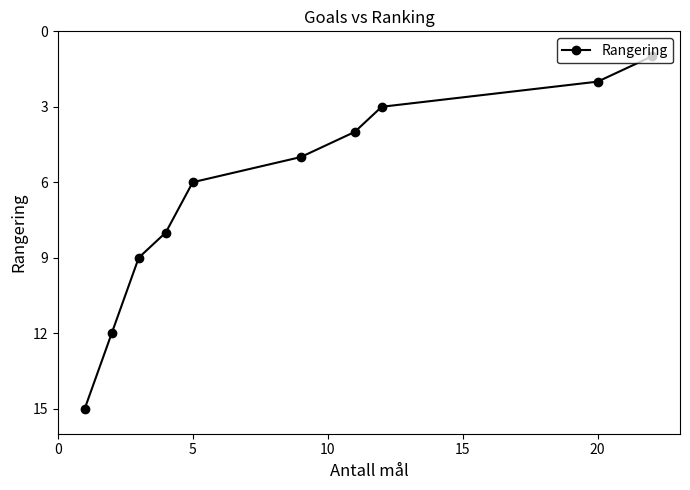

Is it true that the value at 5 is 3?

False